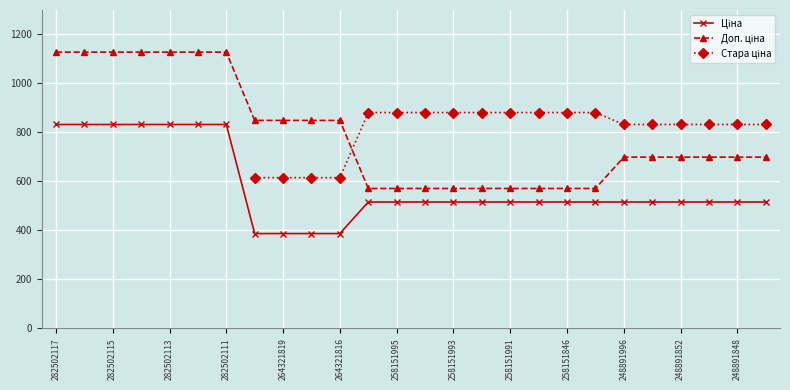

How many values in the Ціна series exceed 515?

22